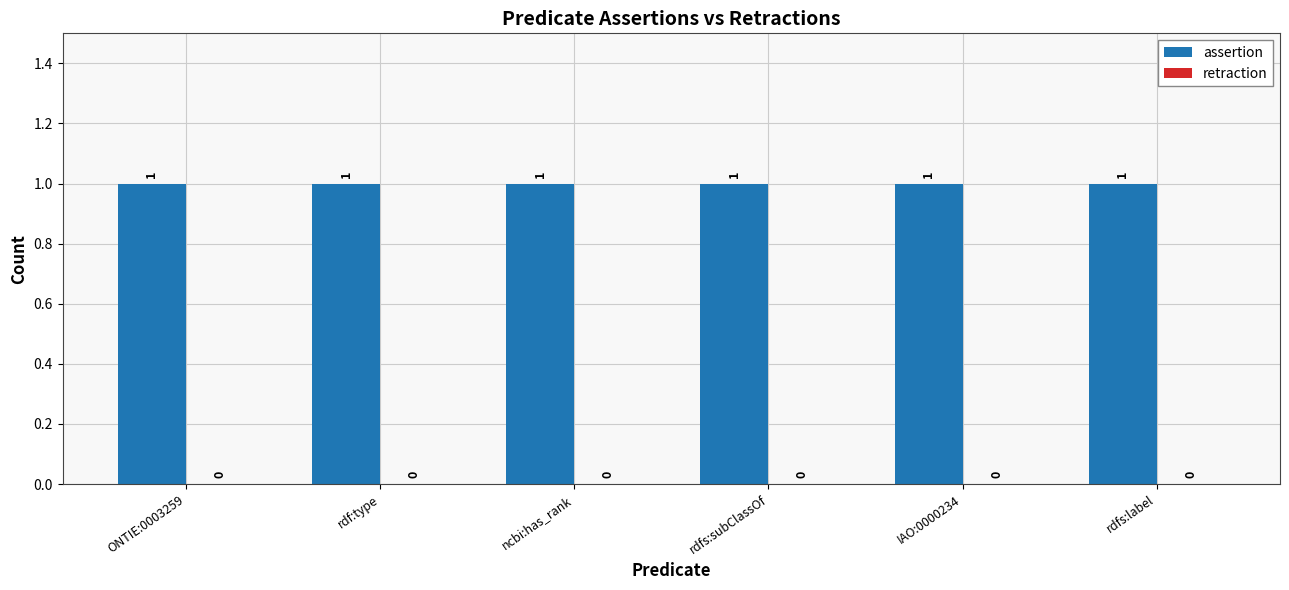

Reading left to right, extract all data points from this chart.

assertion: 1	1	1	1	1	1
retraction: 0	0	0	0	0	0